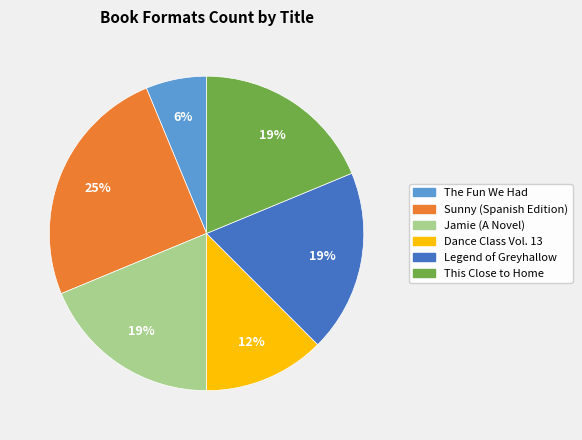

To the nearest percent, what is the combined percentage of Legend of Greyhallow and Dance Class Vol. 13?

31%